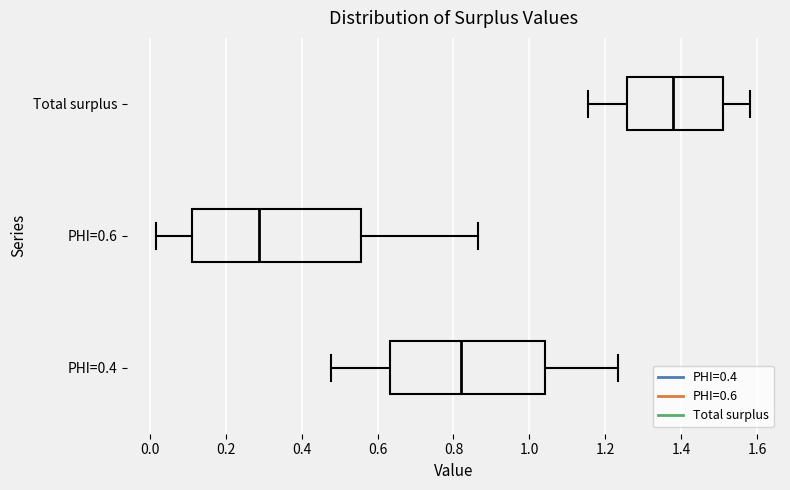

Reading bottom to top, transcribe this box plot: for each box, give where its median line is, the range the box spans, and where its two whiskers end, as read against the x-axis. The values are not printed on the chart, so give them approximately, as read against the axis.

PHI=0.4: median 0.82, box 0.64 to 1.04, whiskers 0.48 to 1.24
PHI=0.6: median 0.28, box 0.12 to 0.56, whiskers 0.02 to 0.86
Total surplus: median 1.38, box 1.26 to 1.50, whiskers 1.16 to 1.58